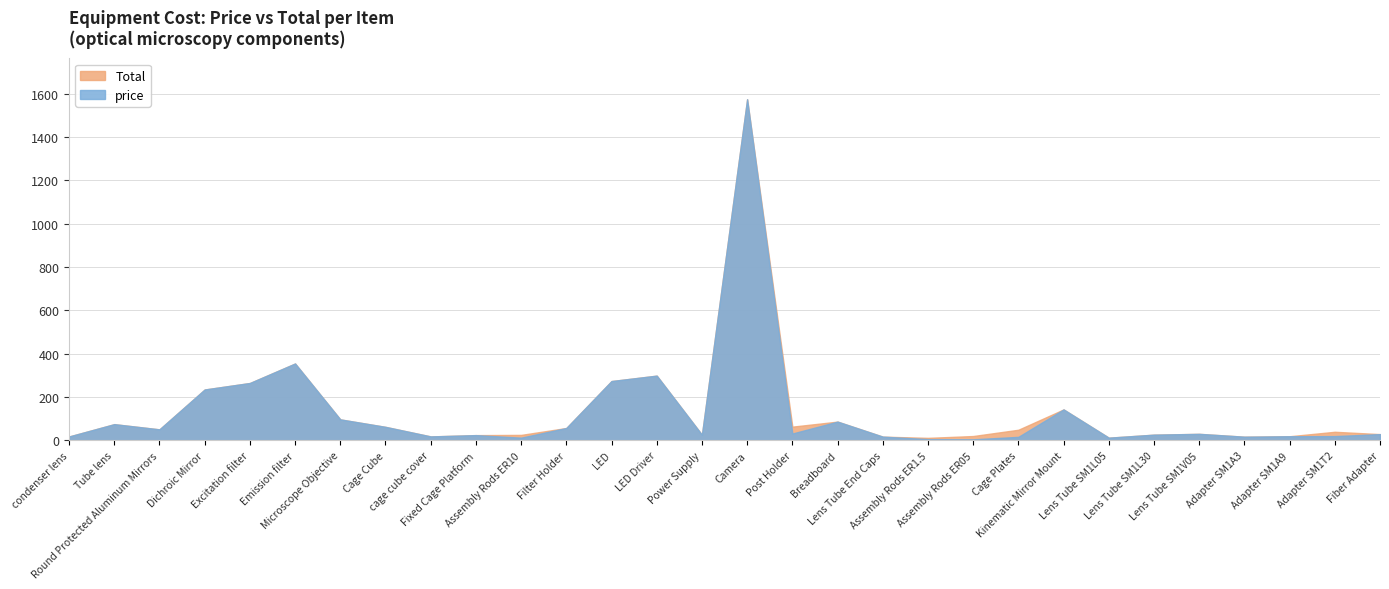

What value does the price series have at Fiber Adapter?

29.0